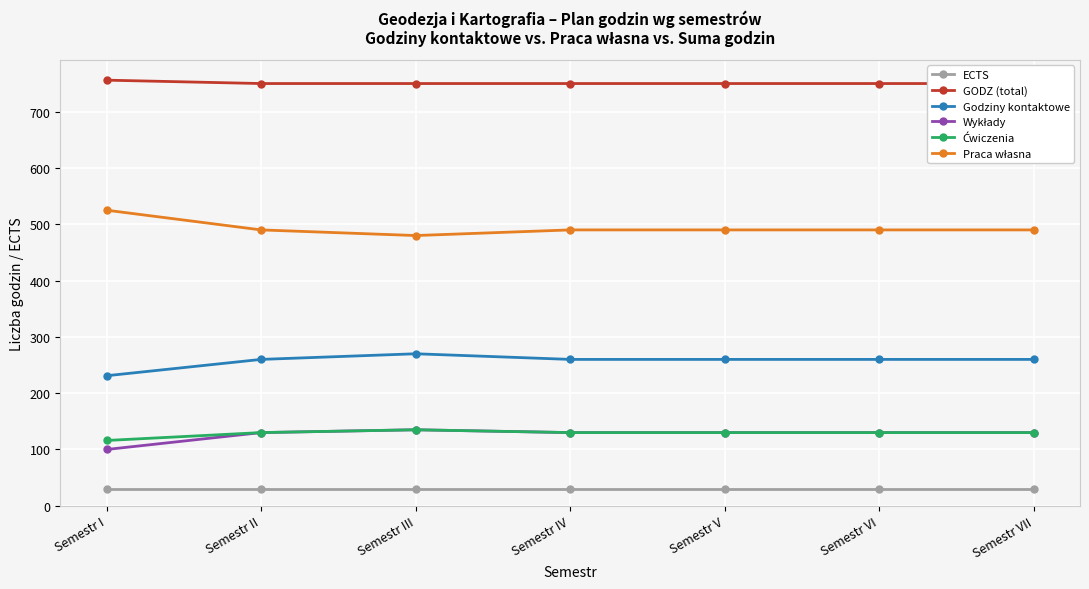

Which label corresponds to the smallest value in the chart?

Semestr I